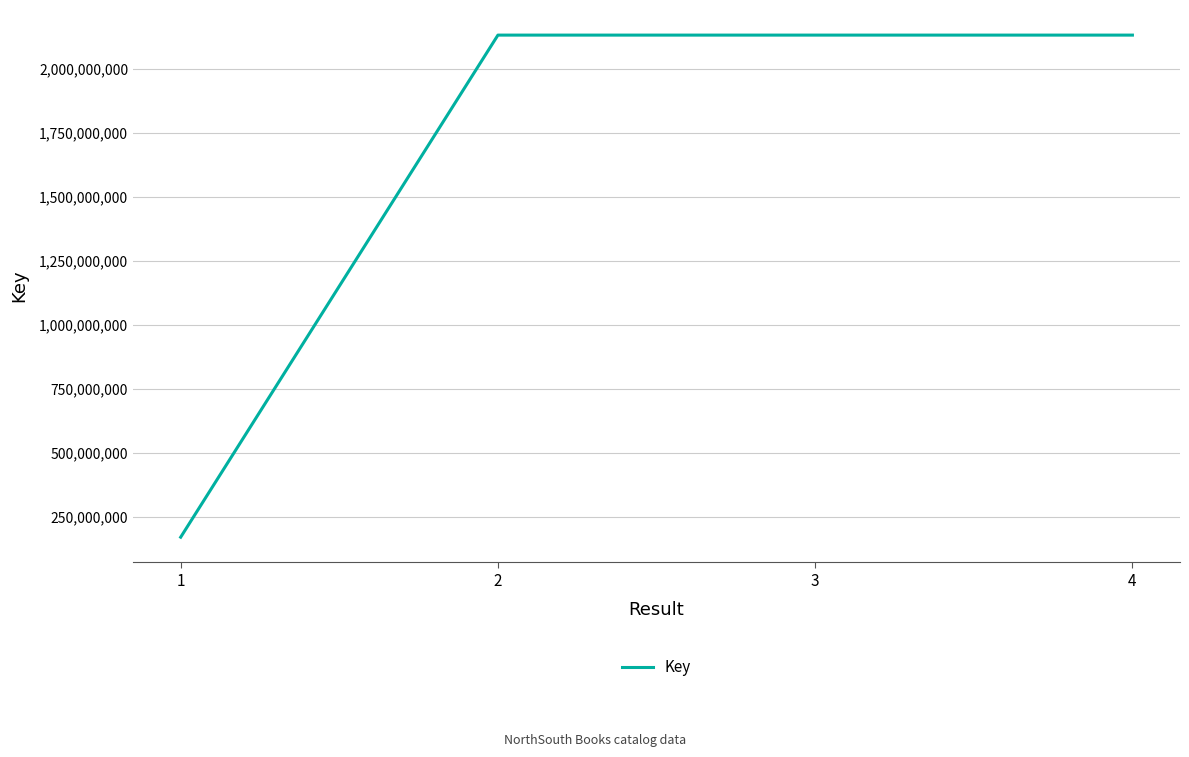

What is the ratio of the value at 4 to the value at 3?

1.0